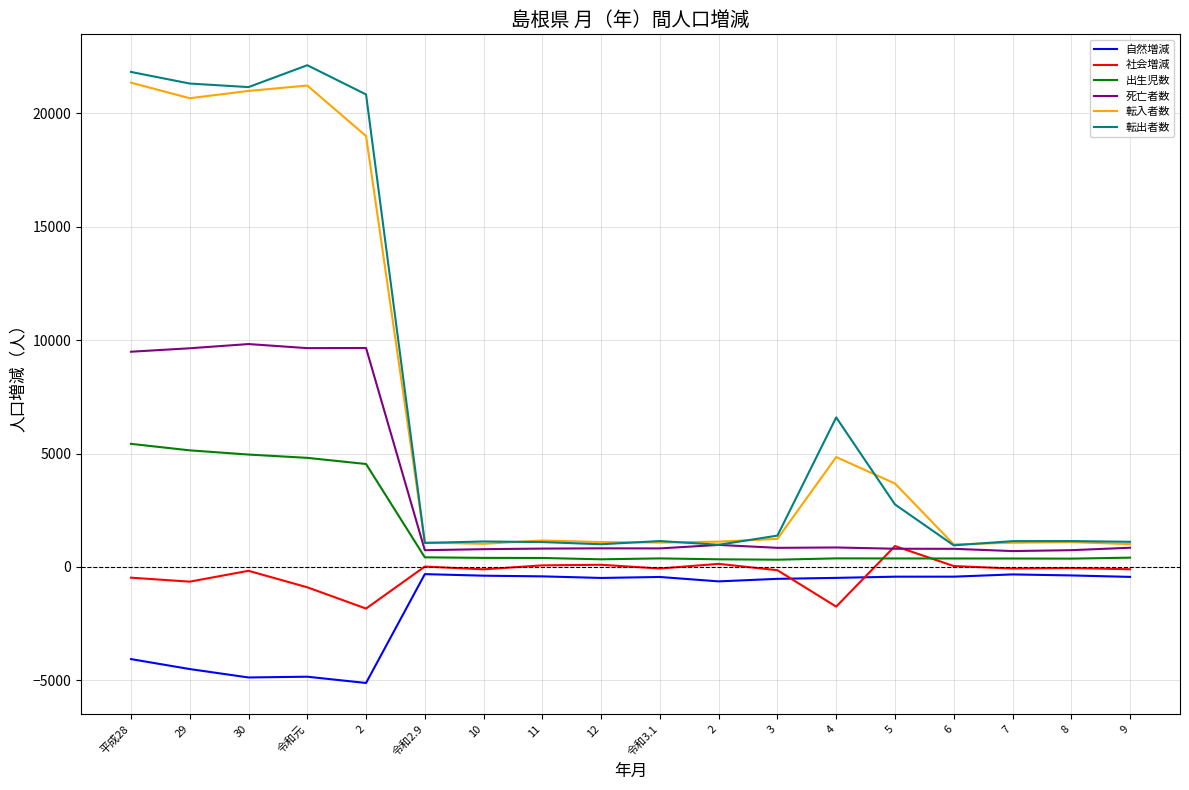

What is the label of the 5th point from the left?

2